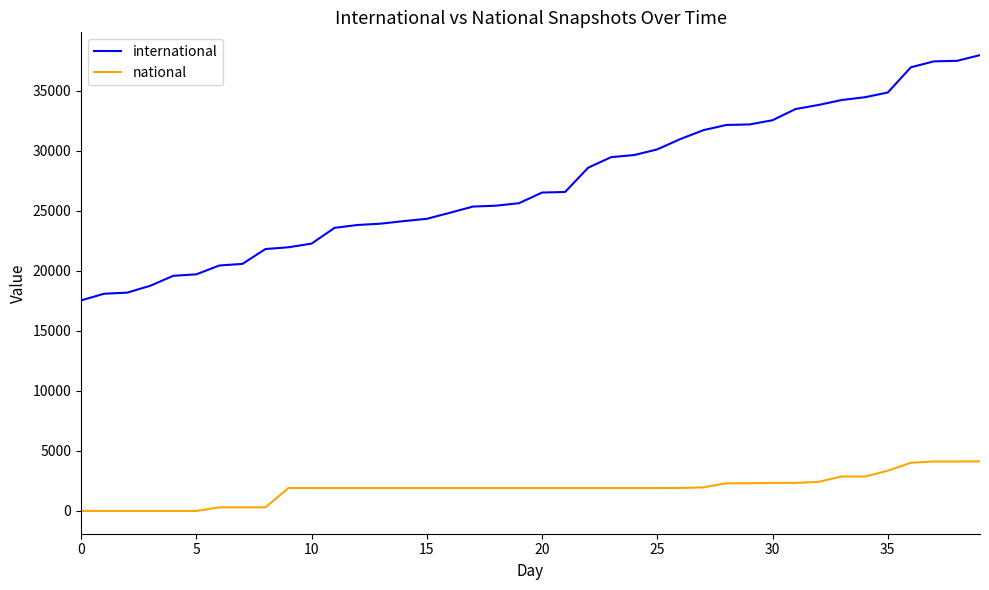

What is the average value of the national series?

1861